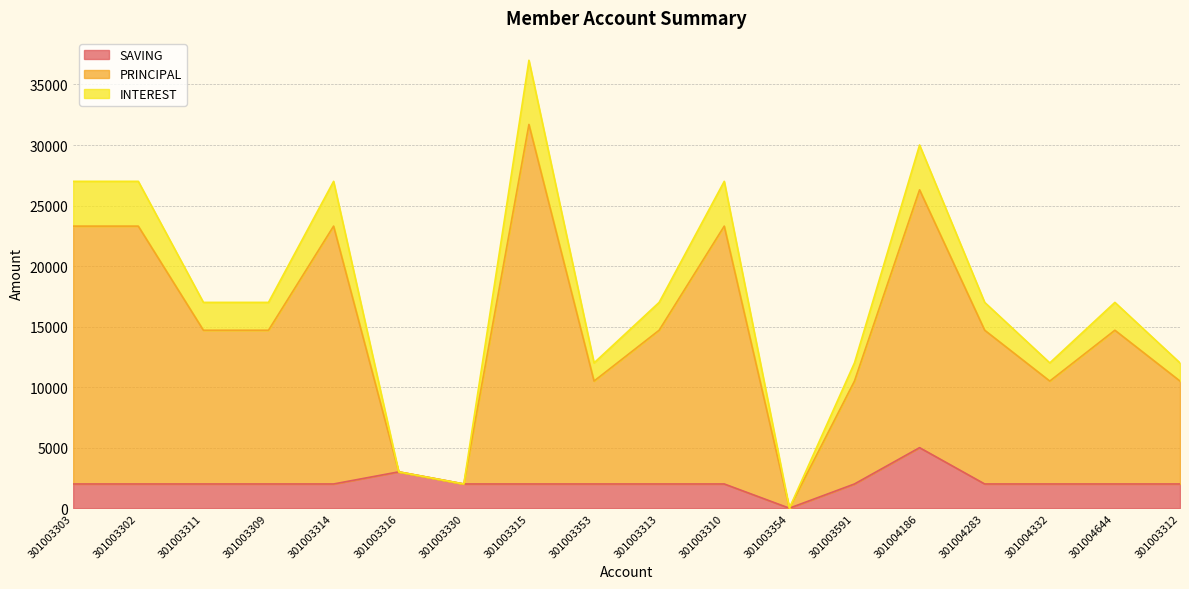

Rank the series by their maximum value, from highest to lowest.

PRINCIPAL, INTEREST, SAVING